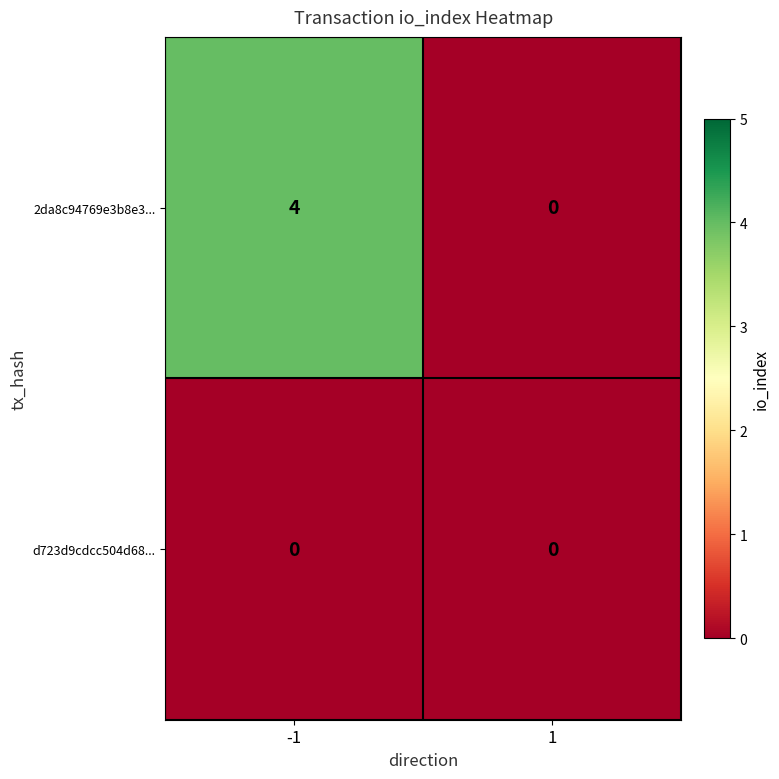

True or false: 2da8c94769e3b8e3... has a value of -1 at 1.

False